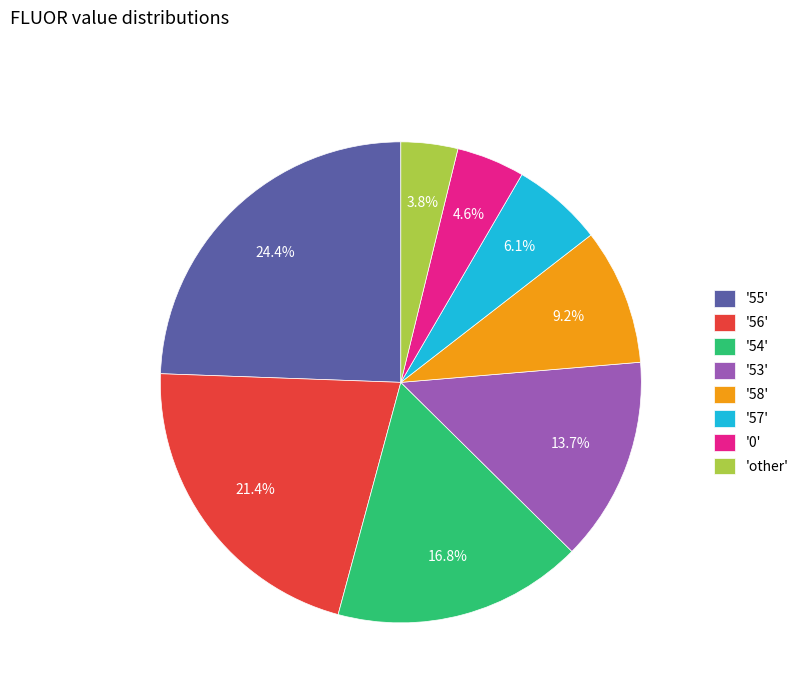

Is there a majority slice in this chart?

No